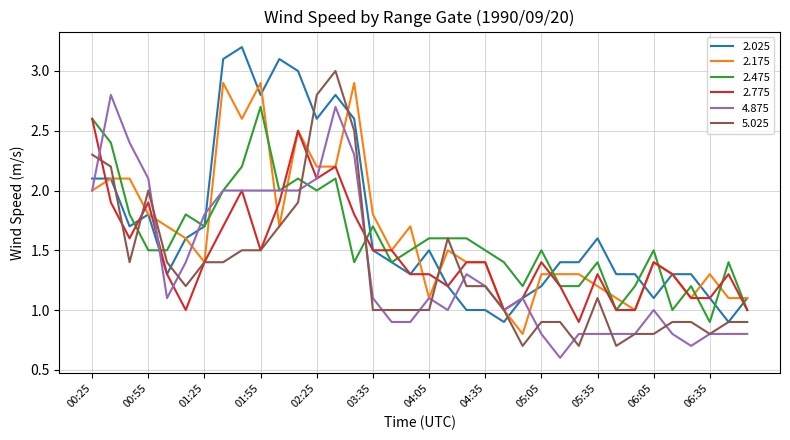

What is the smallest value displayed?

0.6